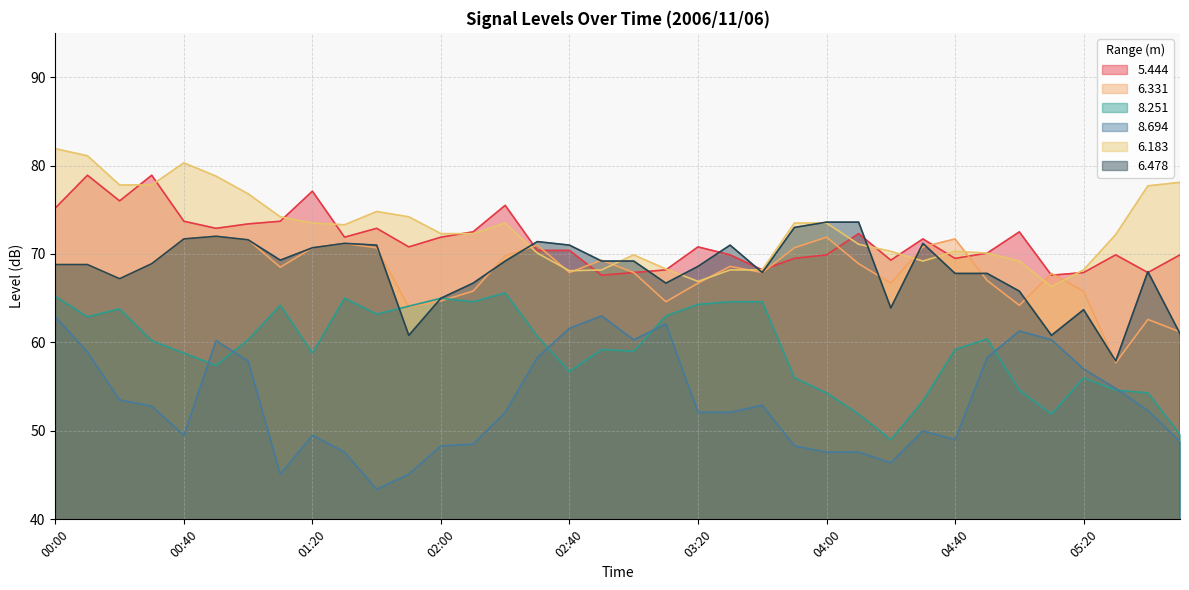

What is the difference between the maximum and second lowest values in the   6.331 series?

10.8